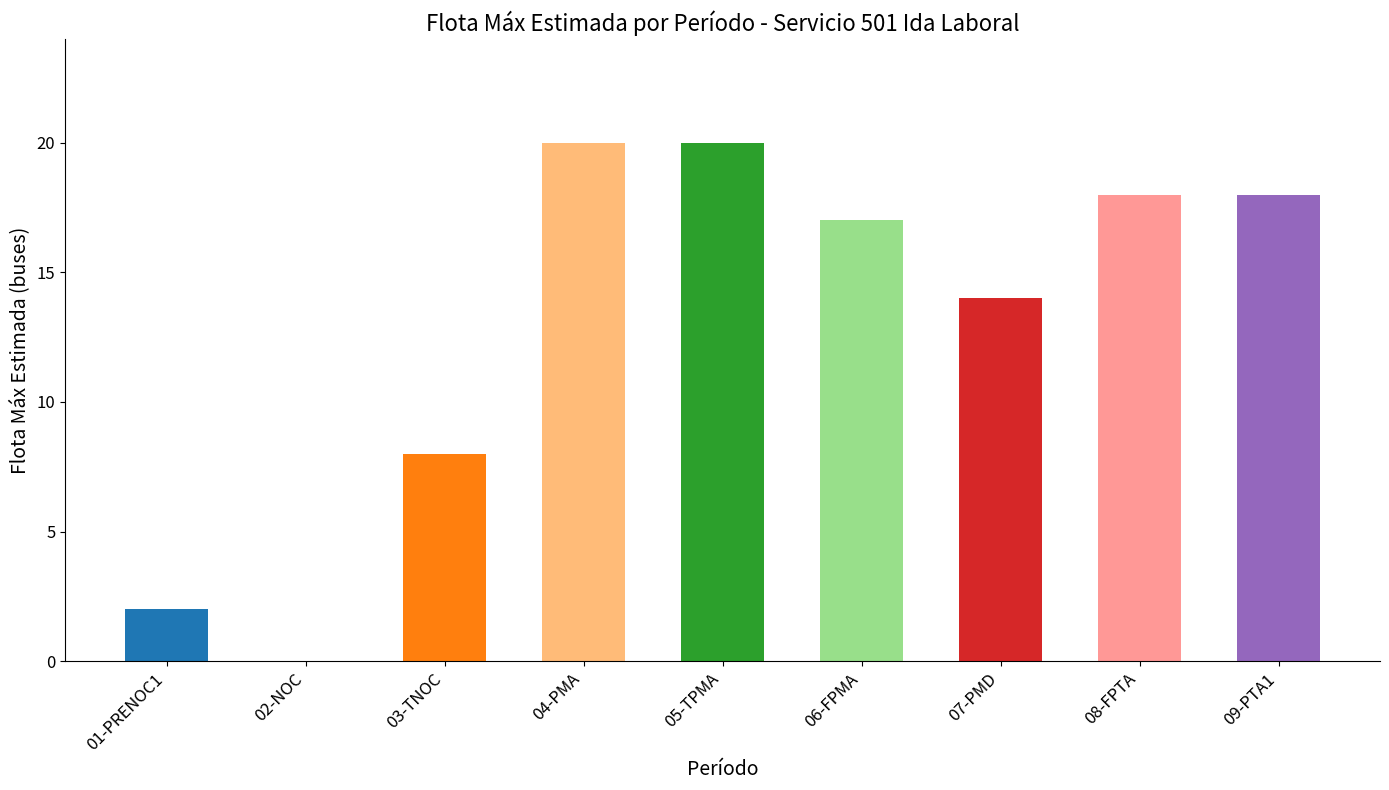

True or false: the data shows -13 at 02-NOC.

False